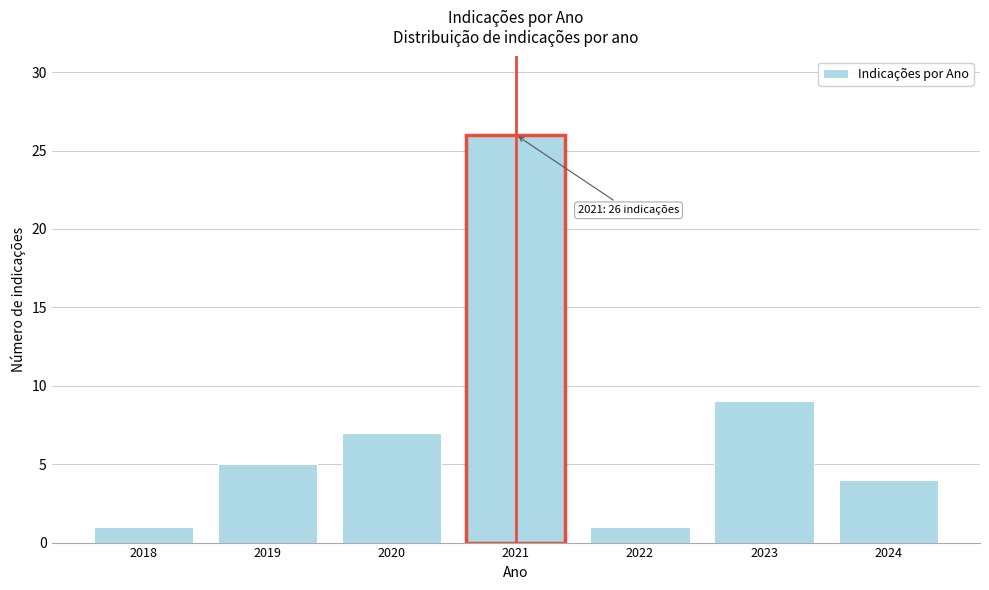

Reading right to left, transcribe all the data shown in this chart.

2024=4	2023=9	2022=1	2021=26	2020=7	2019=5	2018=1